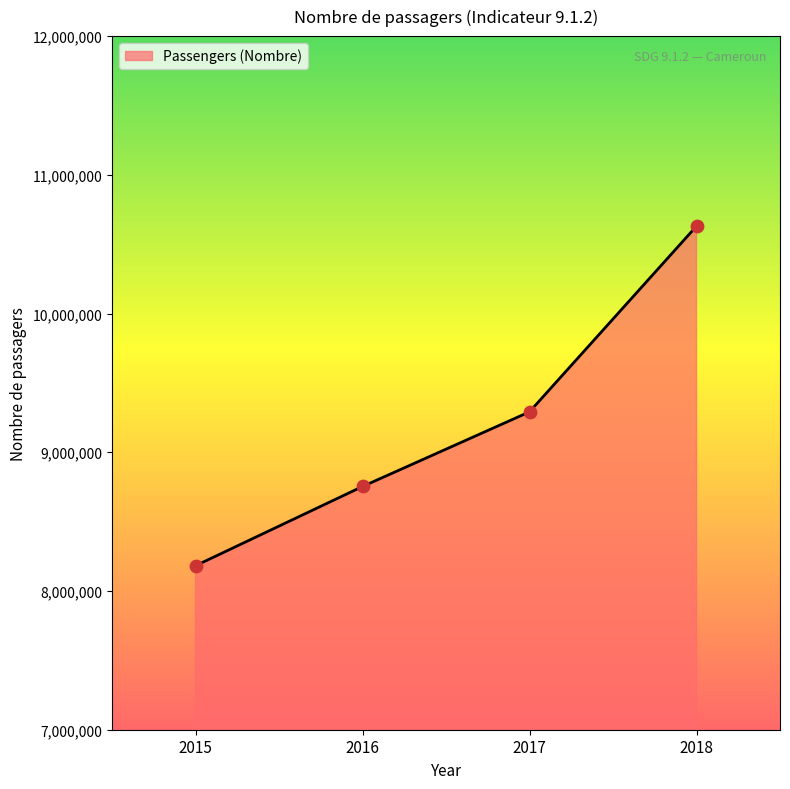

What is the change in value from 2015 to 2017?

+1109316